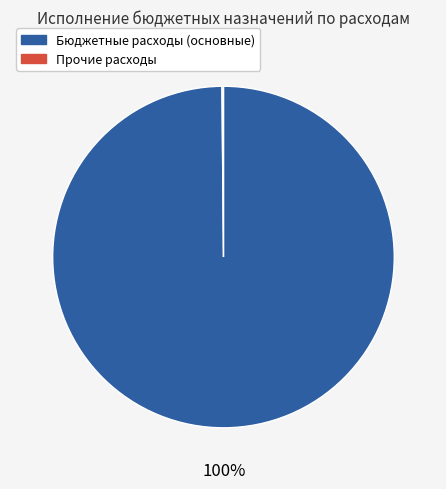

To the nearest percent, what is the difference between the largest and smallest slice percentages?

100%